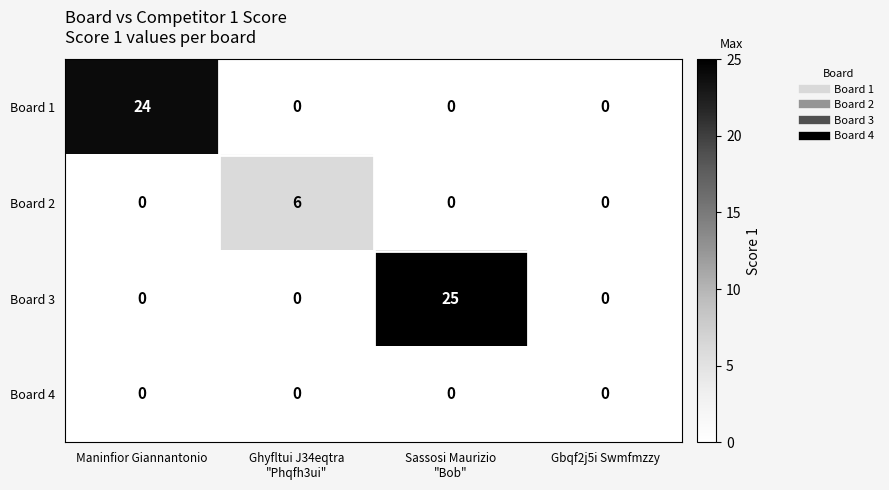

Is it true that Board 2 equals 3 at Maninfior Giannantonio?

False